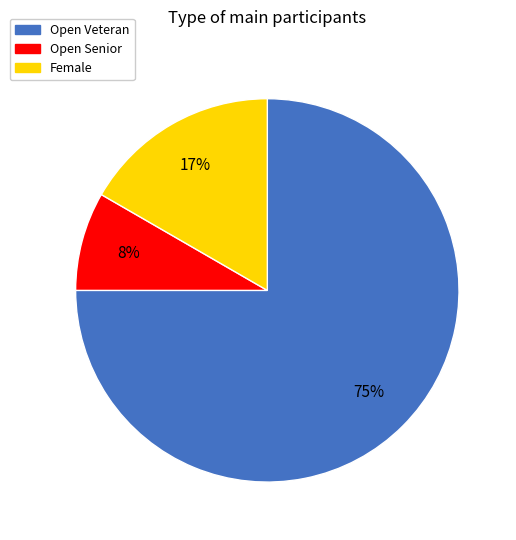

How many slices are in this pie chart?

3